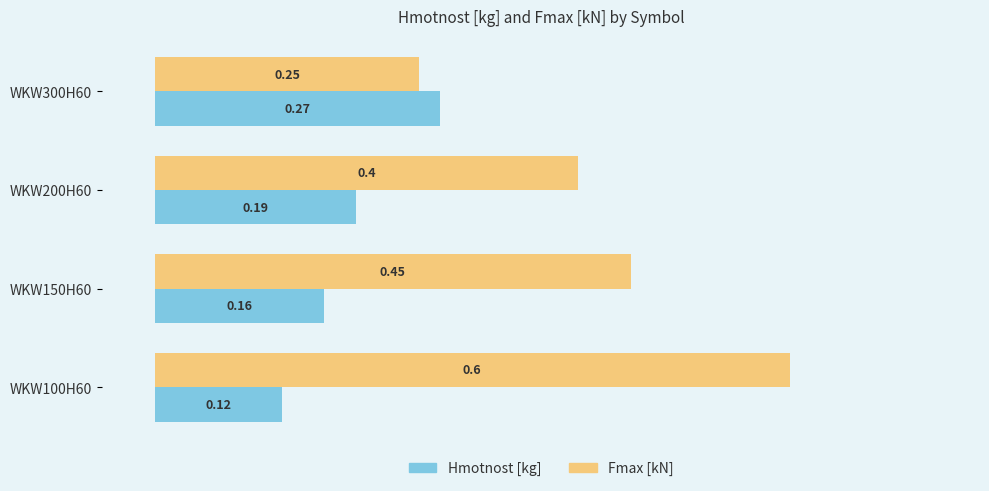

At how many categories does at least one series exceed 0?

4